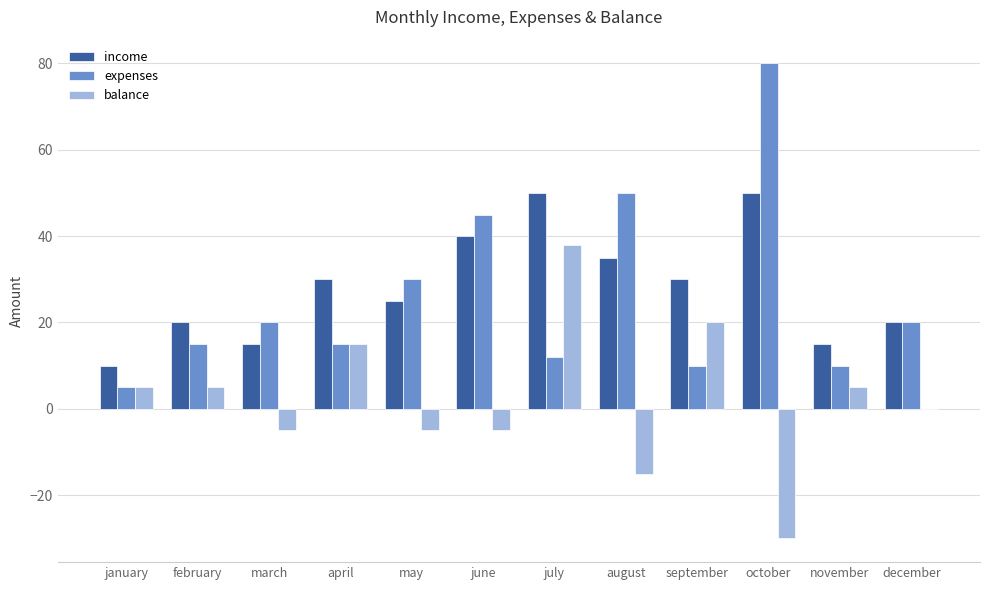

Which series has the largest total across all categories?

income